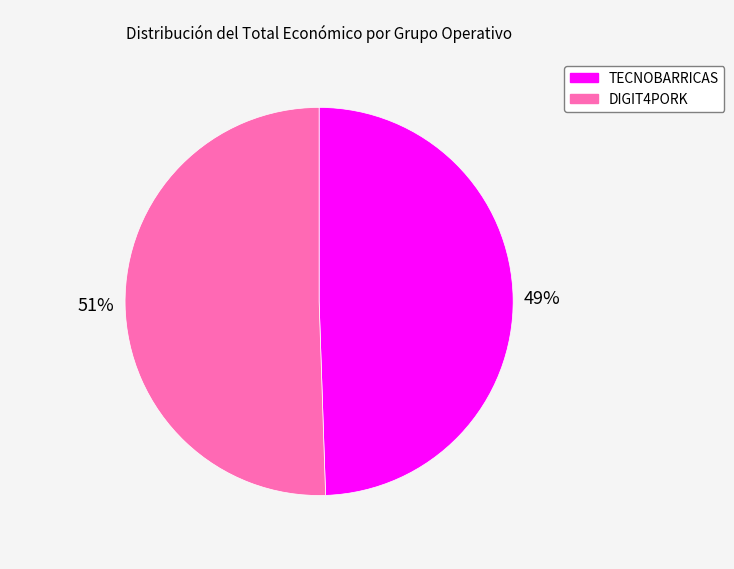

Is it true that TECNOBARRICAS is 60% of the pie?

False